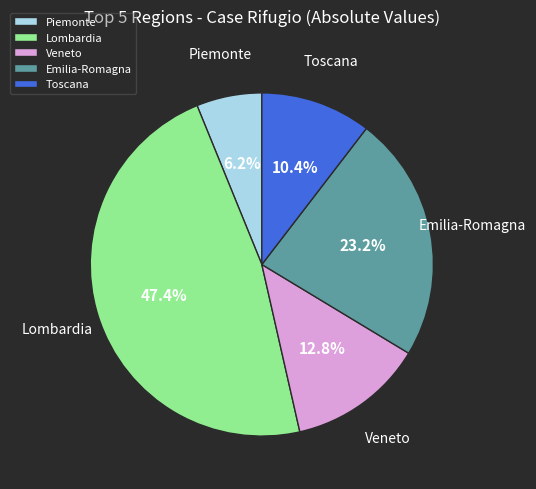

The Lombardia slice represents 37% of the pie. True or false?

False